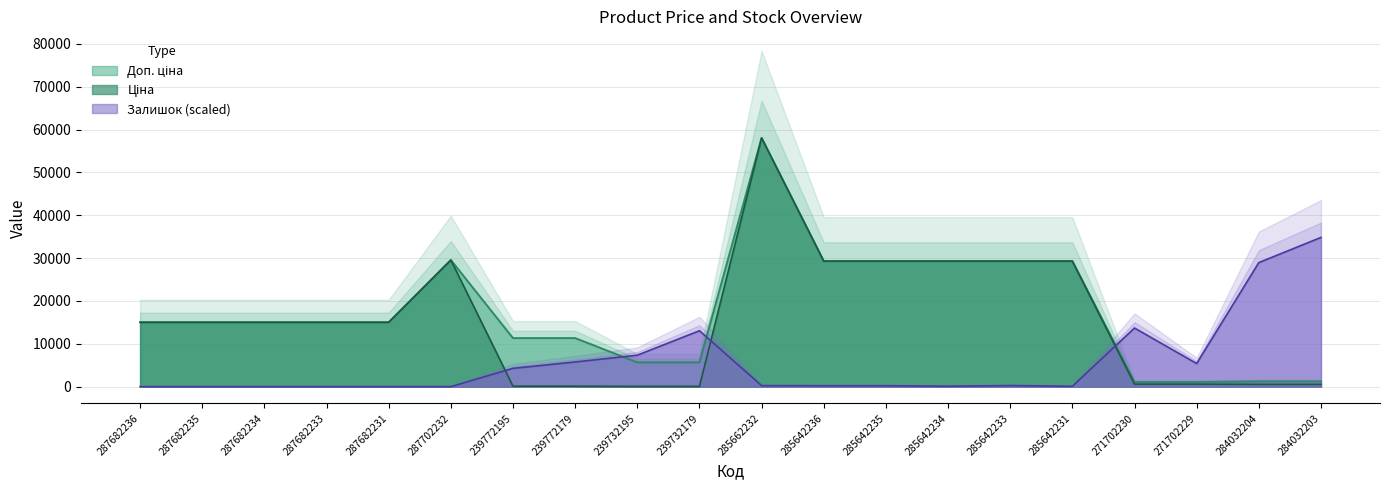

True or false: Доп. ціна has more than 1 interior local peaks.

True